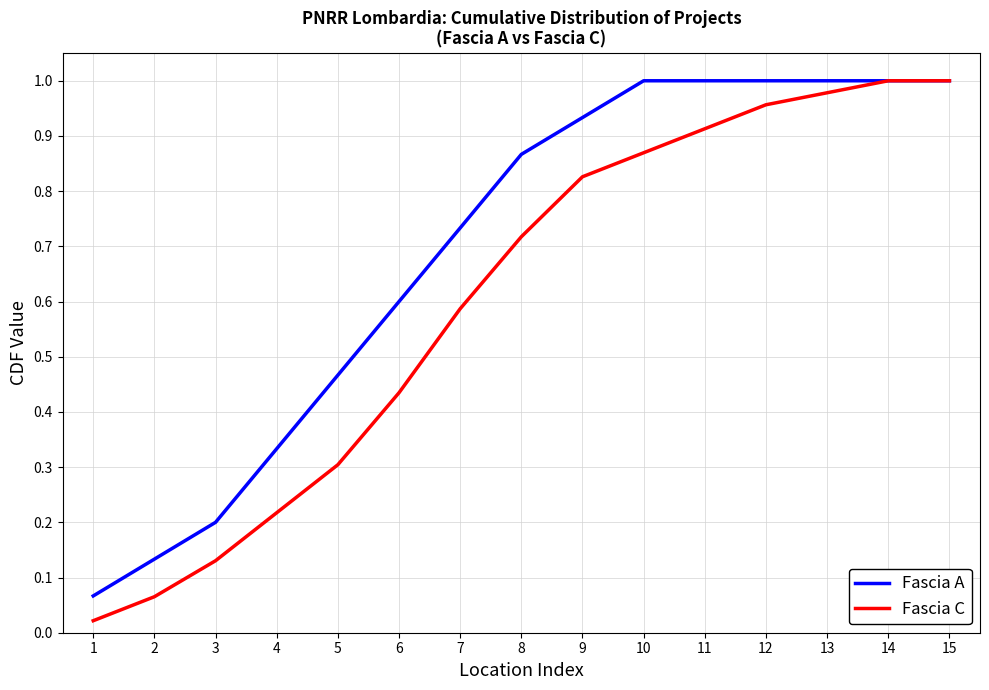

Does the chart have visible grid lines?

Yes